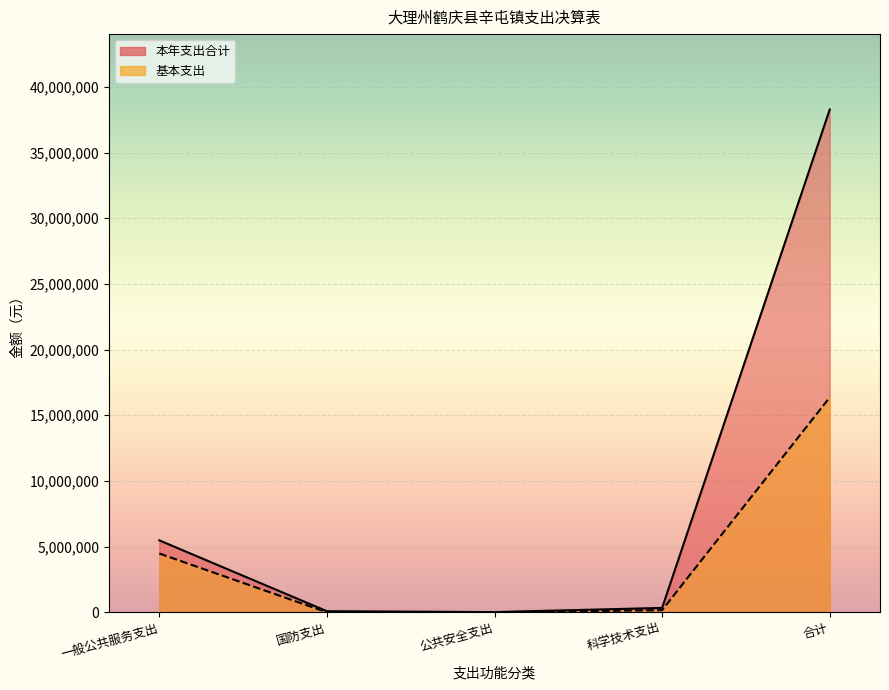

What is the spread (max minus min) of values at 科学技术支出?

173150.0